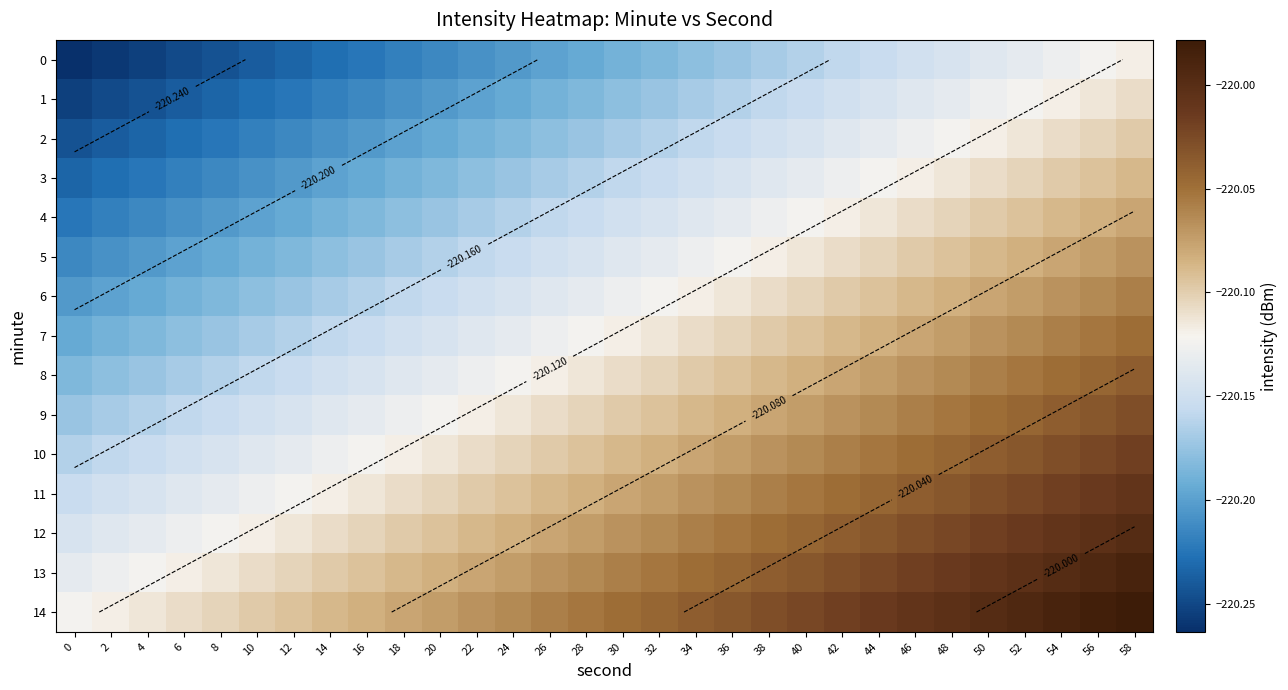

What is the maximum value for 2?

-220.1